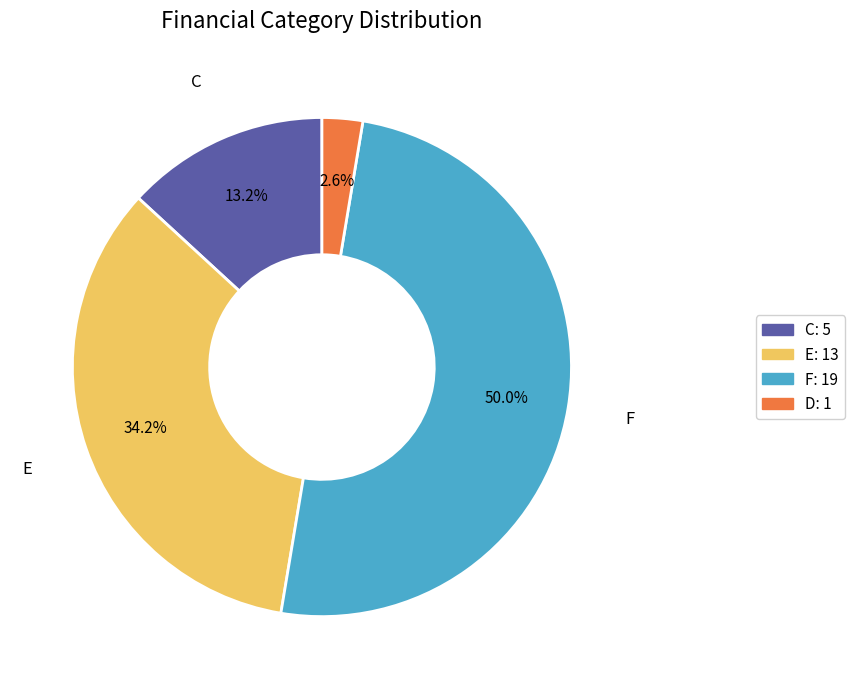

How many slices are in this pie chart?

4